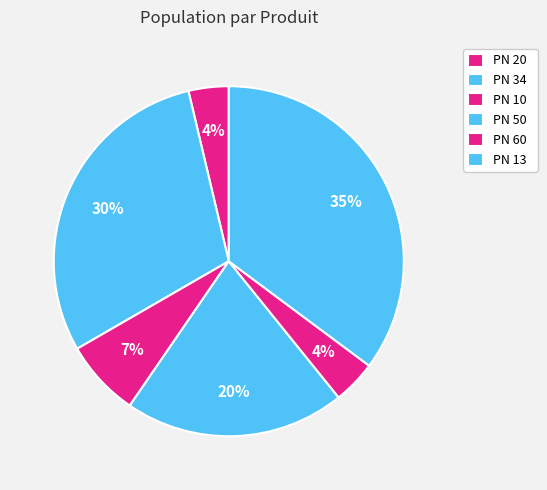

Is it true that PN 10 is 7% of the pie?

True